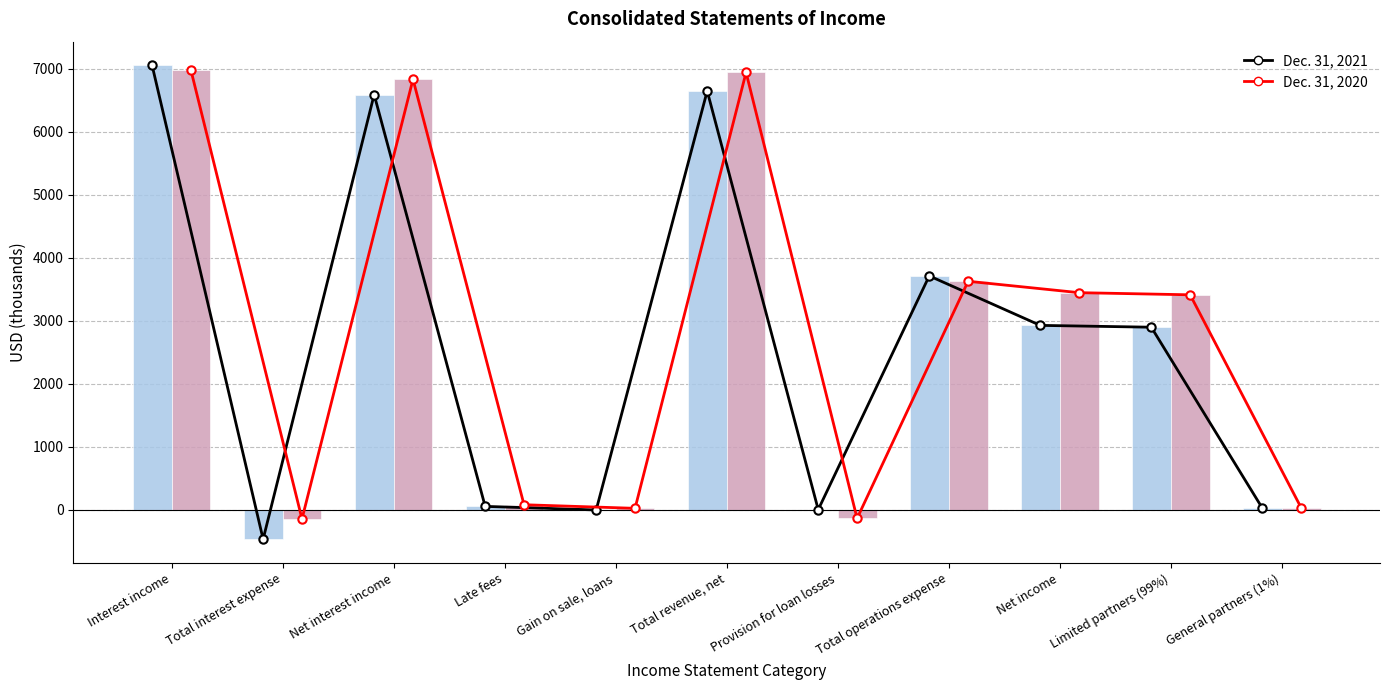

Reading left to right, what are all the values shown in this chart?

Dec. 31, 2021 (line): 7055	-464	6591	57	0	6648	5	3714	2929	2900	29
Dec. 31, 2020 (line): 6977	-143	6834	83	26	6943	-134	3629	3448	3414	34
Dec. 31, 2021: 7055	-464	6591	57	0	6648	5	3714	2929	2900	29
Dec. 31, 2020: 6977	-143	6834	83	26	6943	-134	3629	3448	3414	34